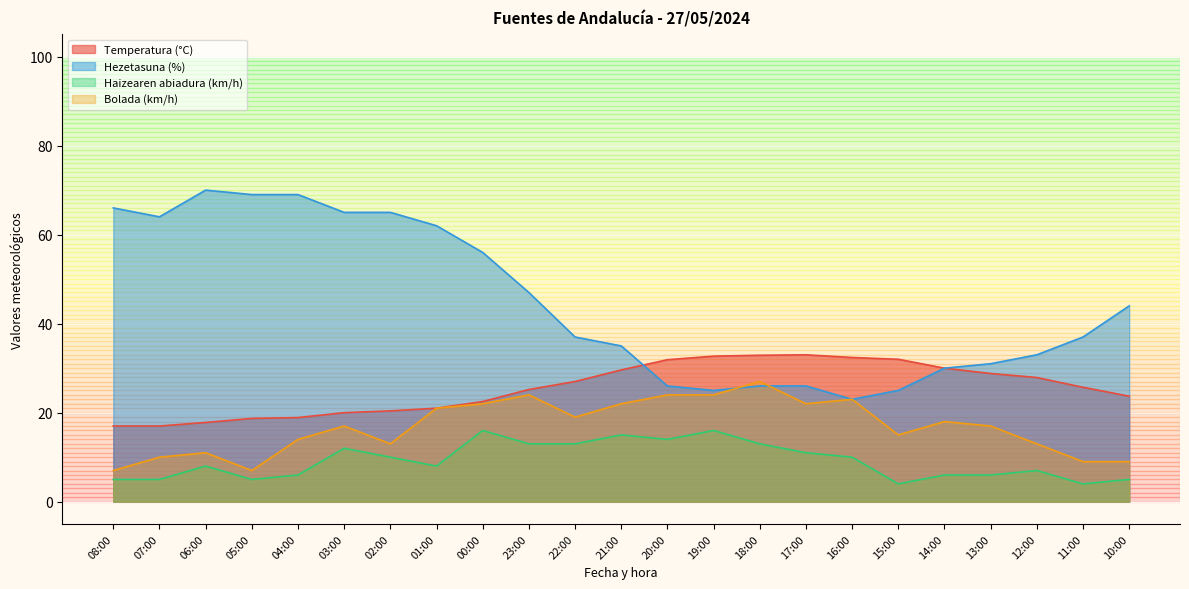

Which series has the largest range (max minus min)?

Hezetasuna (%)